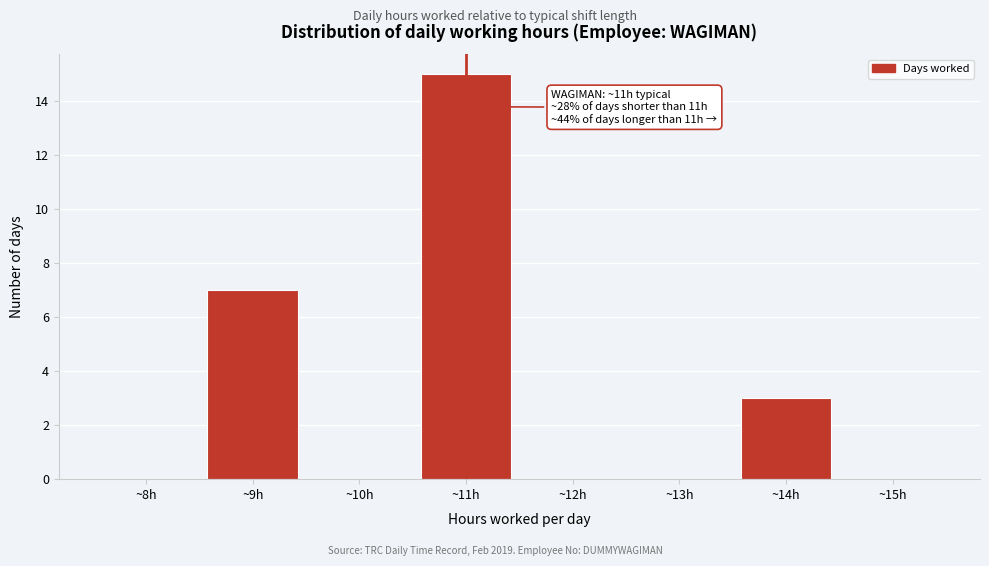

Which range on the x-axis has the tallest bar?

10.5 to 11.5